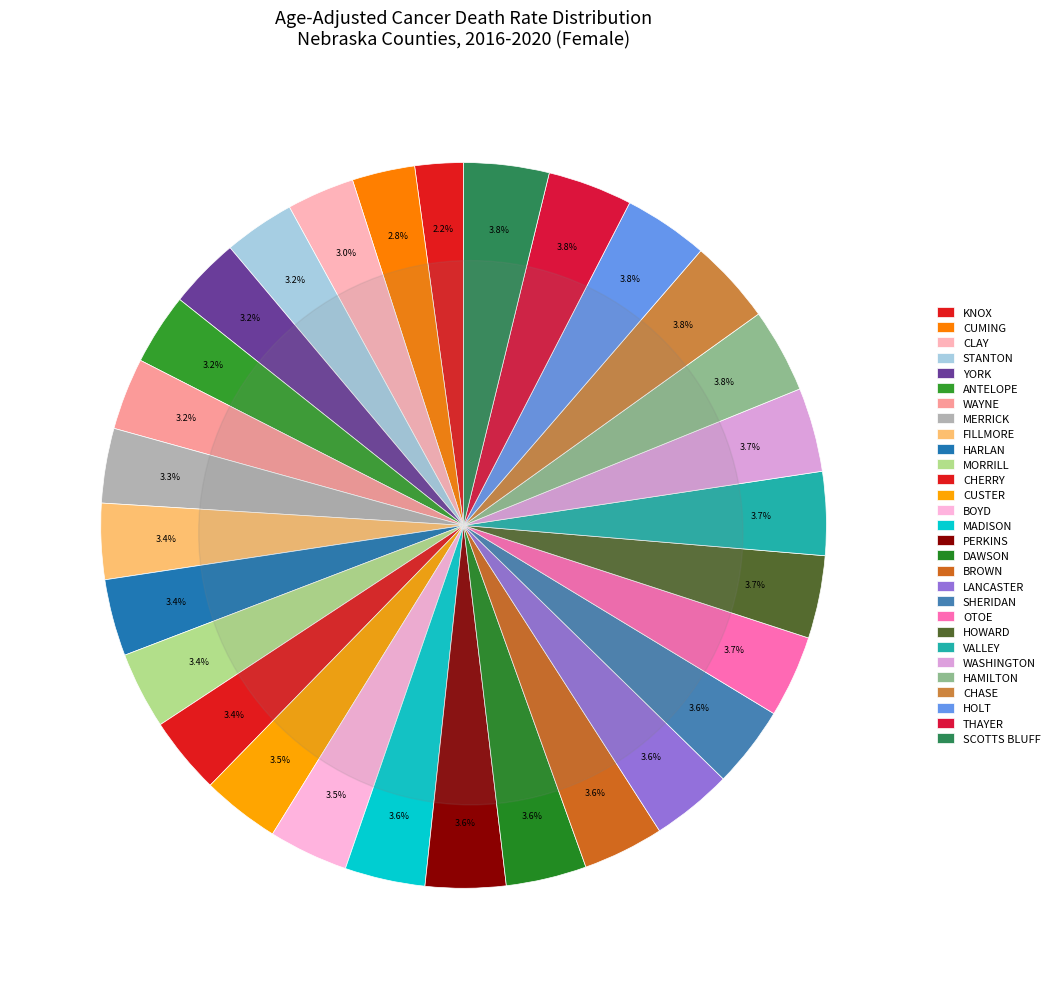

Approximately how many times larger is the value at Valley County compared to Howard County?

1.0